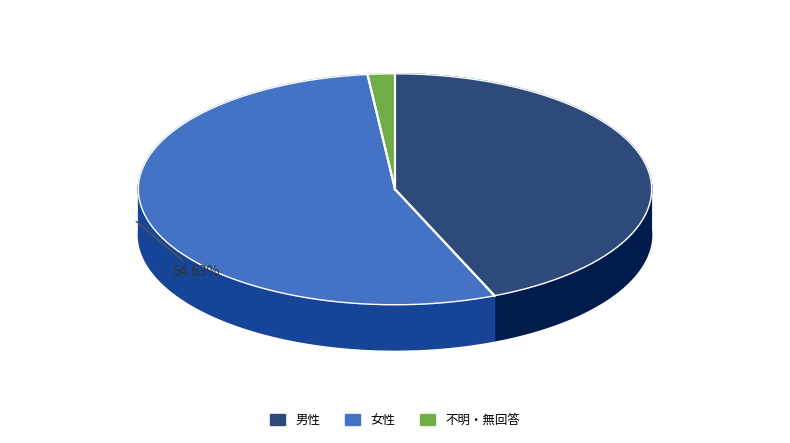

To the nearest percent, what is the average slice percentage?

33%